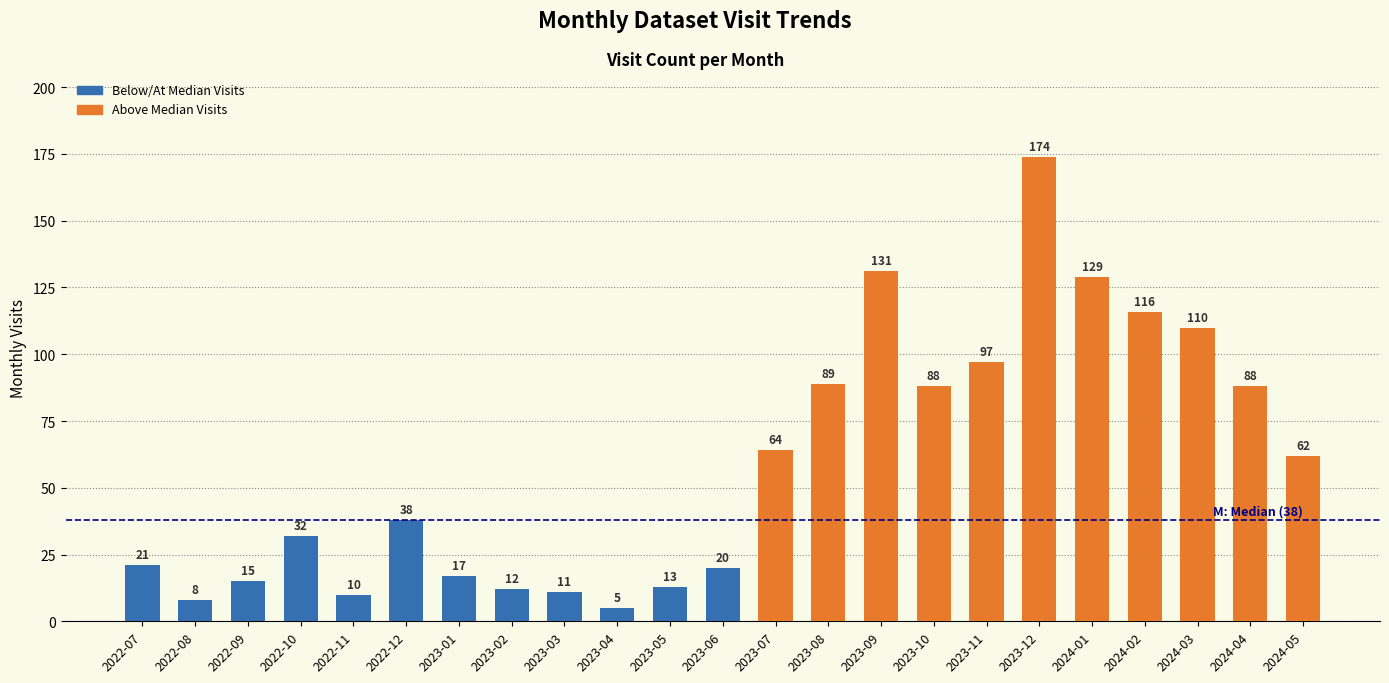

What position from the left is 2023-03?

9